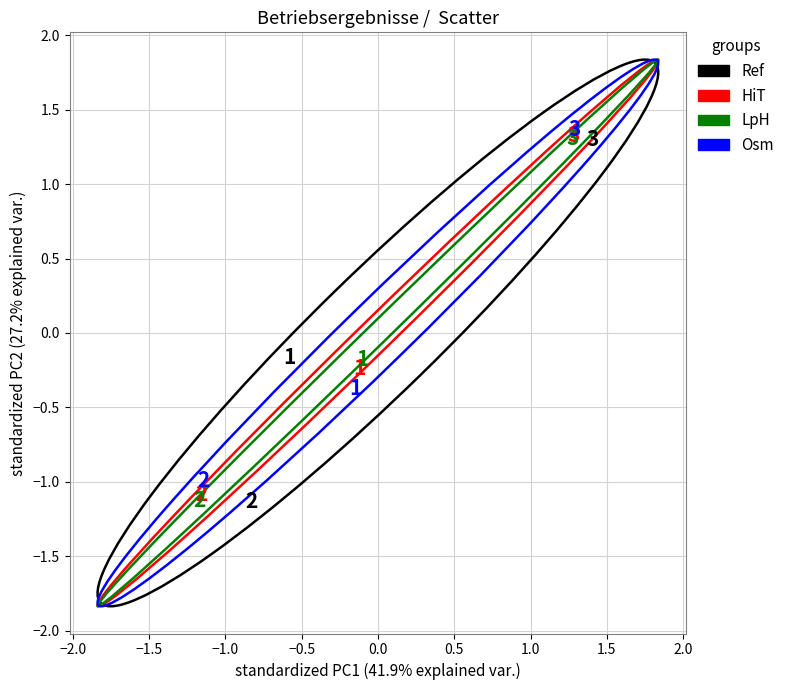

Which series reaches the maximum Y coordinate?

Osm